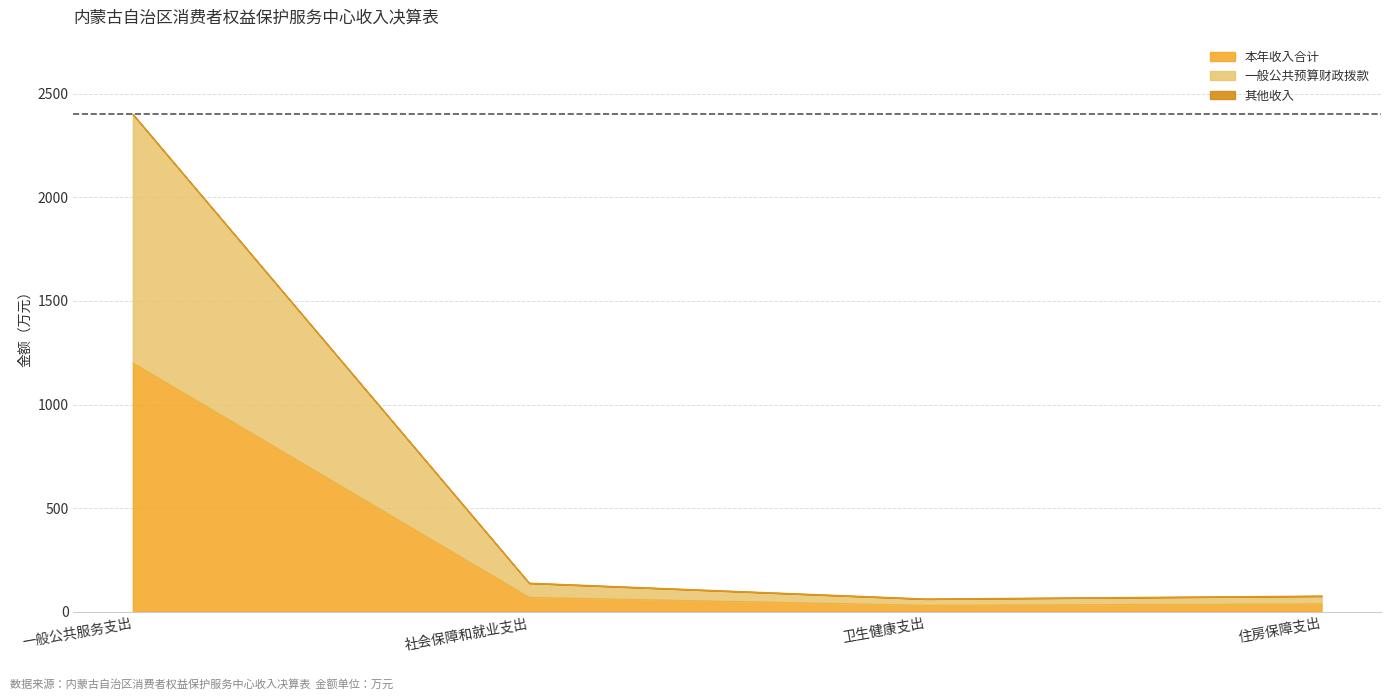

True or false: 本年收入合计 and 其他收入 cross at least once.

False